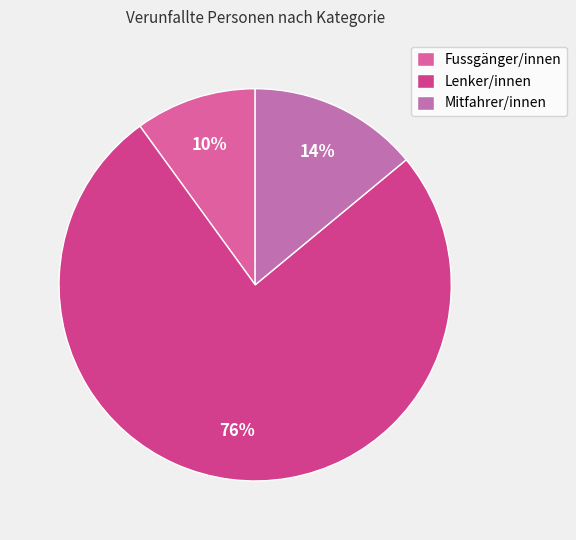

Which slice represents more than half of the pie?

Lenker/innen